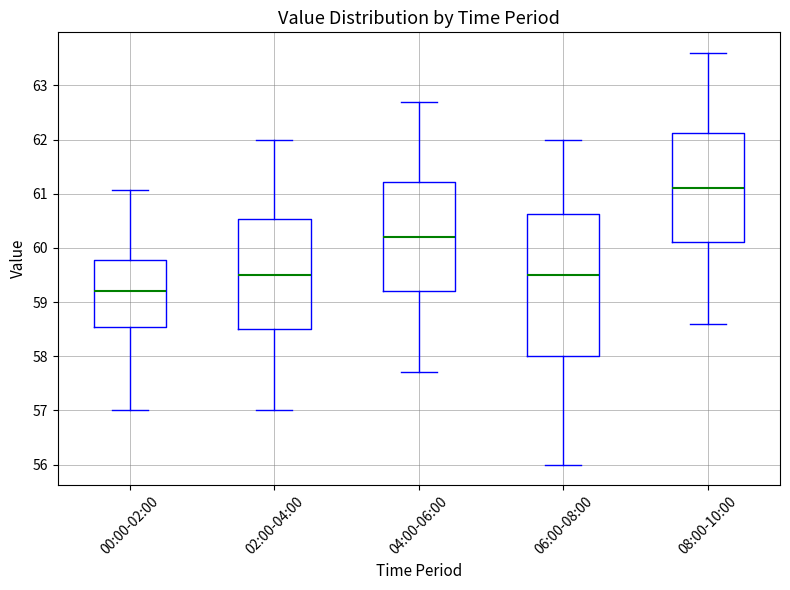

Where does the upper whisker of the box for 00:00-02:00 end on the y-axis? The values are not printed on the chart, so give them approximately, as read against the axis.

61.1